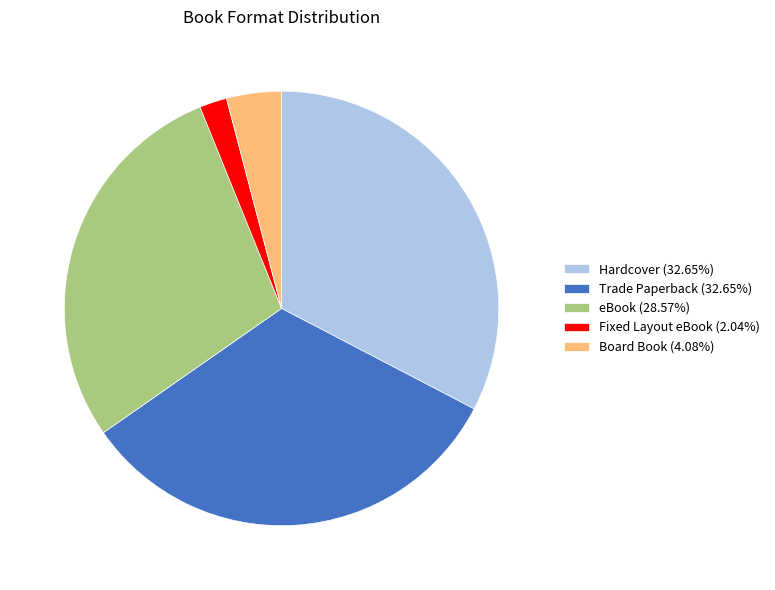

Do Board Book (4.08%) and eBook (28.57%) together represent more than half of the pie?

No